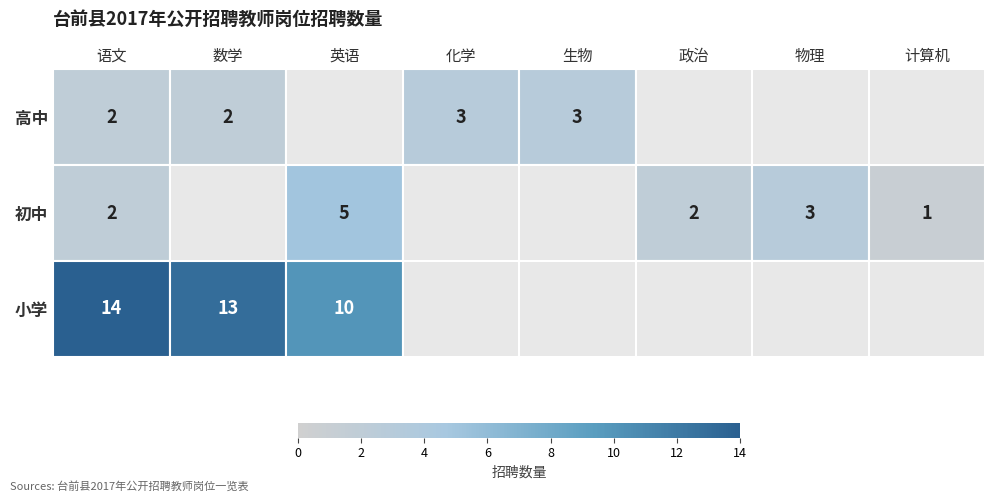

Is it true that 高中 equals 2 at 语文?

True